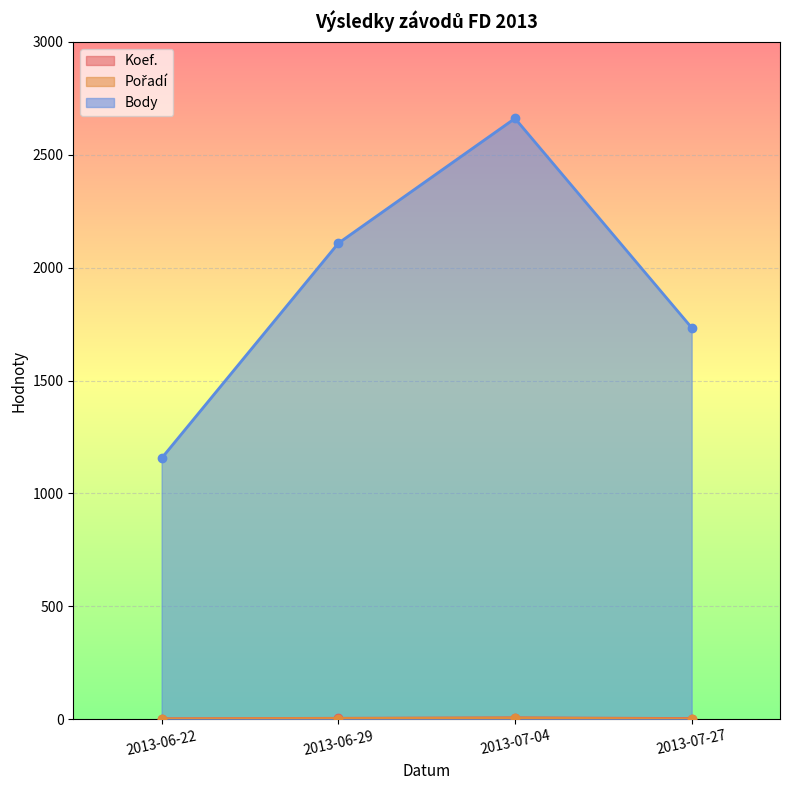

What is the value of the Koef. point at the 2nd from the left?

4